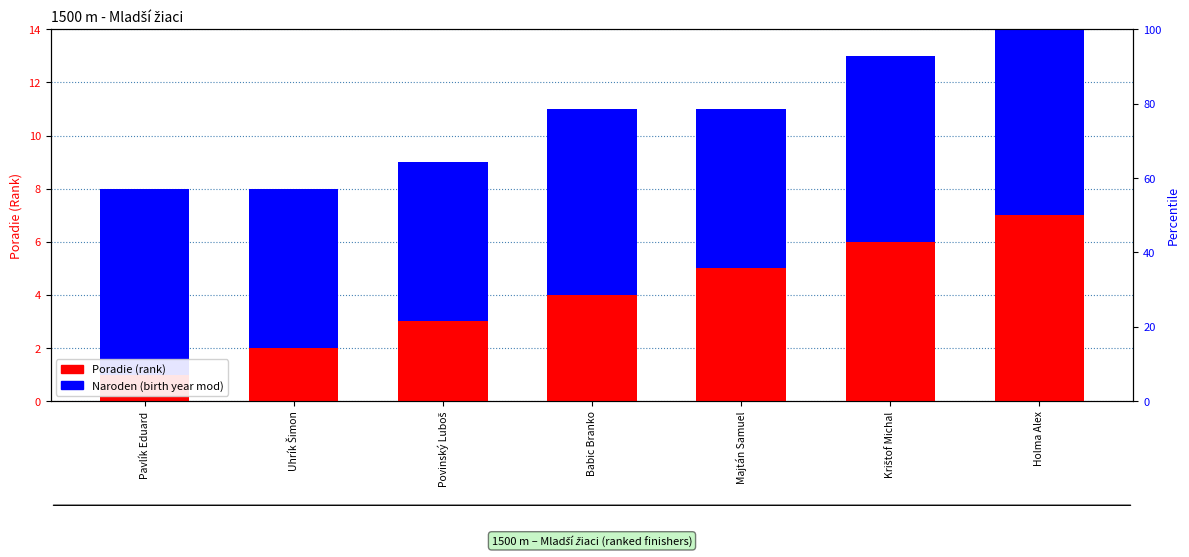

Reading left to right, extract all data points from this chart.

Poradie (rank): 1	2	3	4	5	6	7
Naroden (birth year mod): 7	6	6	7	6	7	7